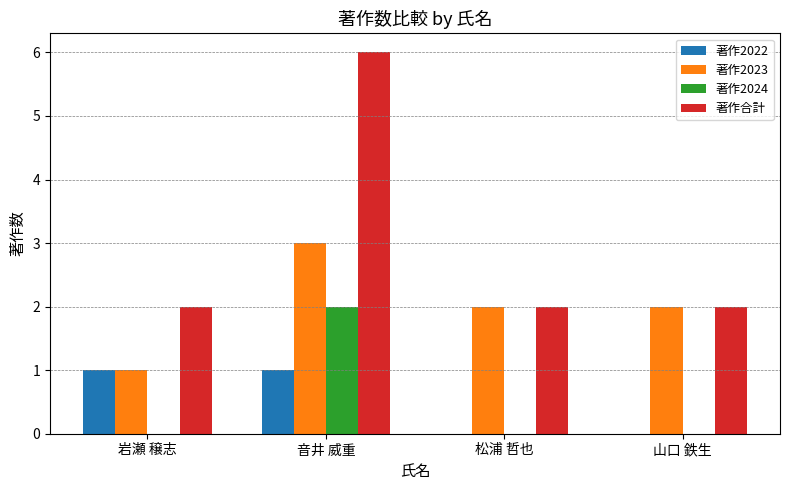

True or false: 著作2024 has a value of 2 at 音井 威重.

True